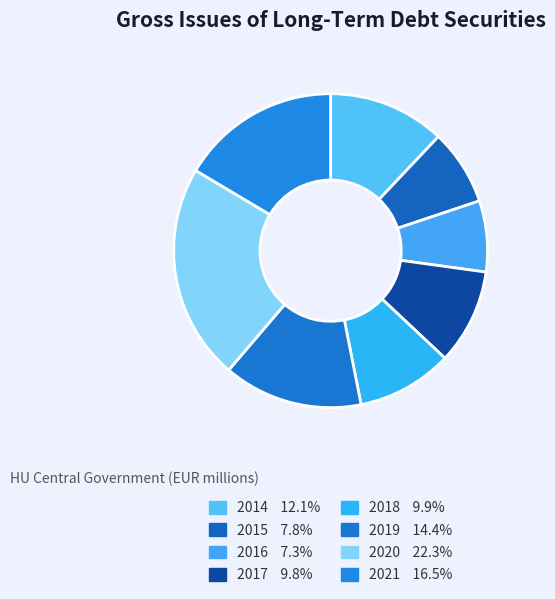

How many segments does this pie chart have?

8